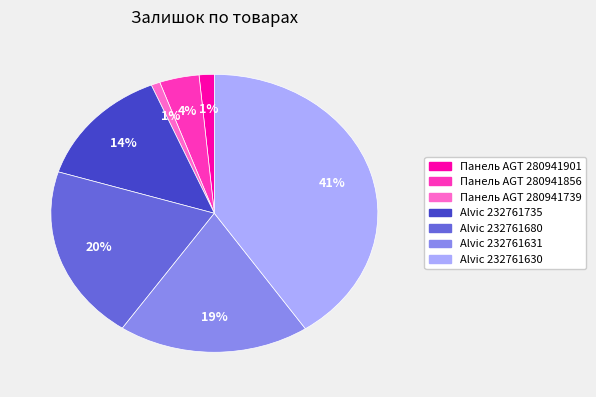

How many segments does this pie chart have?

7